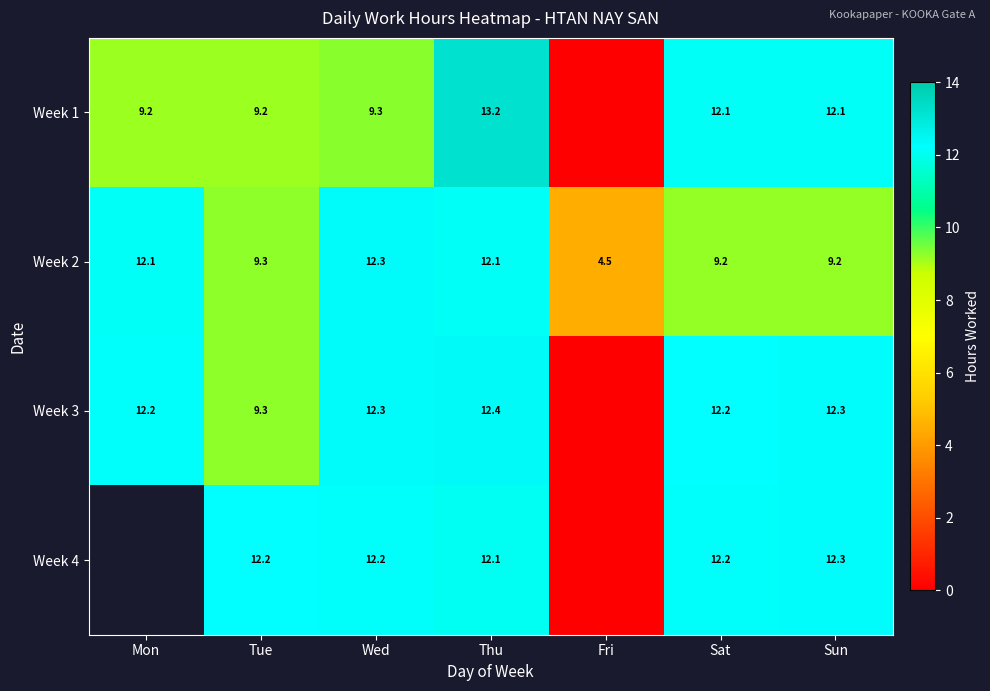

Where does the Week 2 series first go above 9?

Mon